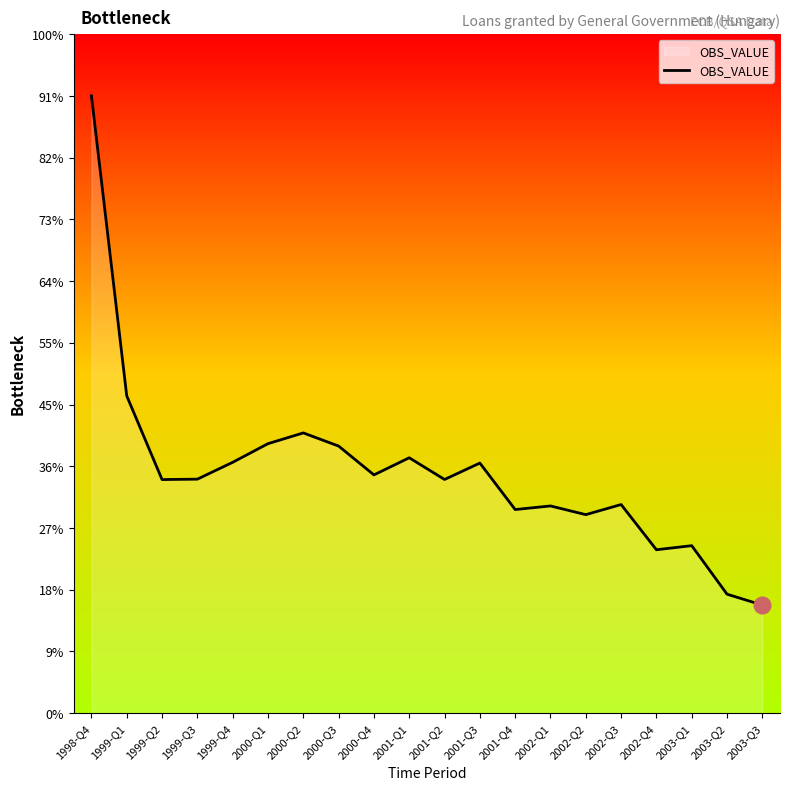

The value at 1999-Q4 is 6603. True or false?

False